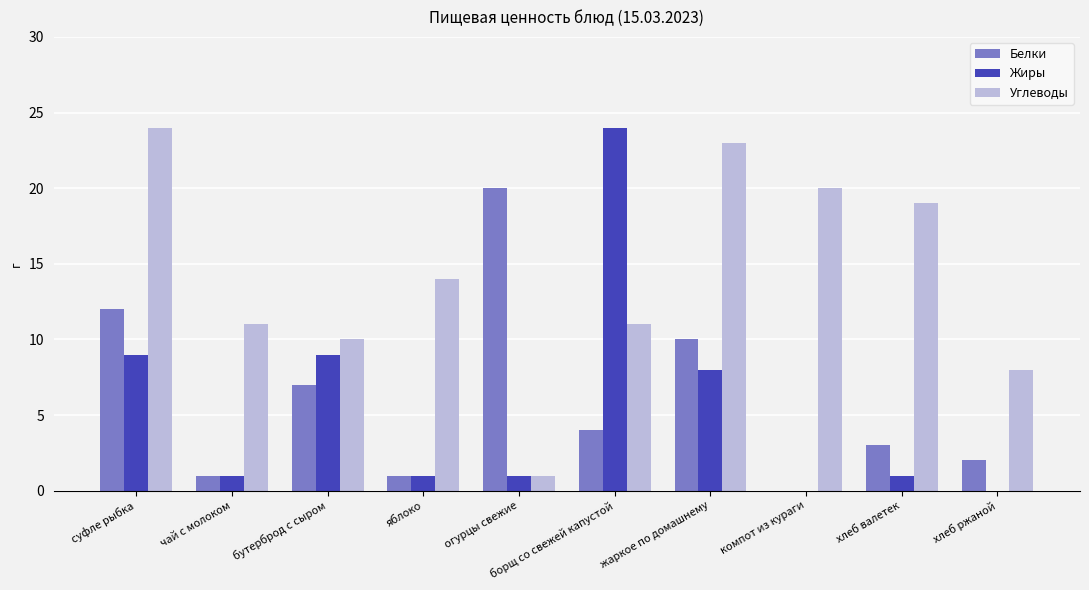

The Углеводы series shows 2 at огурцы свежие. True or false?

False